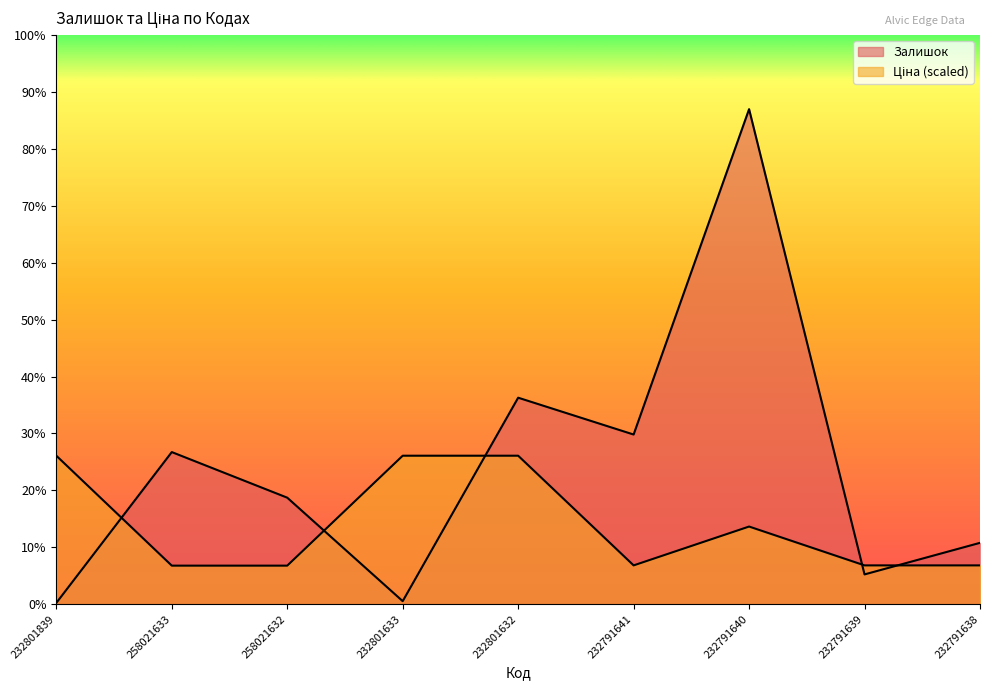

The value of Залишок at 258021633 is 74.6. True or false?

False